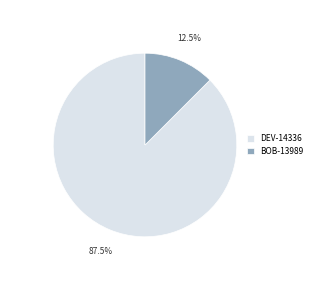

Count the number of slices in the pie.

2